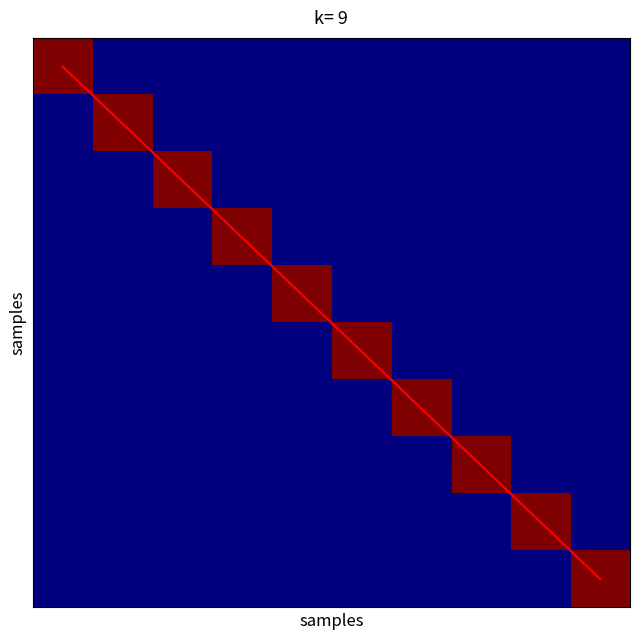

What is the sum of all diagonal values?

45.0